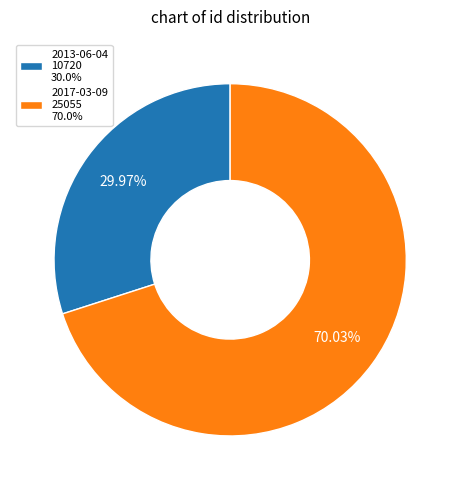

The 2017-03-09 slice represents 70% of the pie. True or false?

True